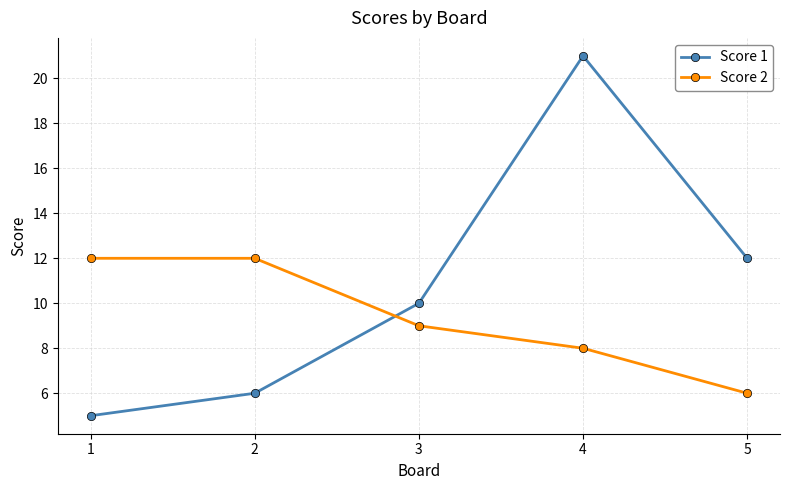

What is the difference between the Score 1 values at 5 and 3?

2